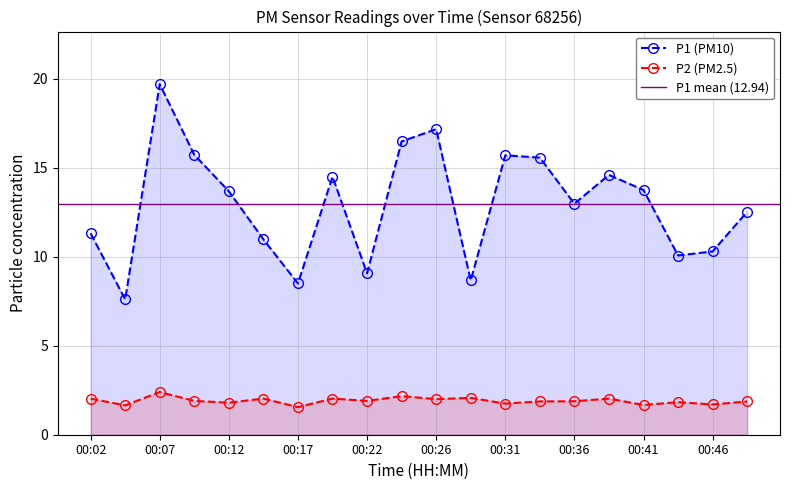

What is the value of the P1 point at the 11th from the left?

17.2